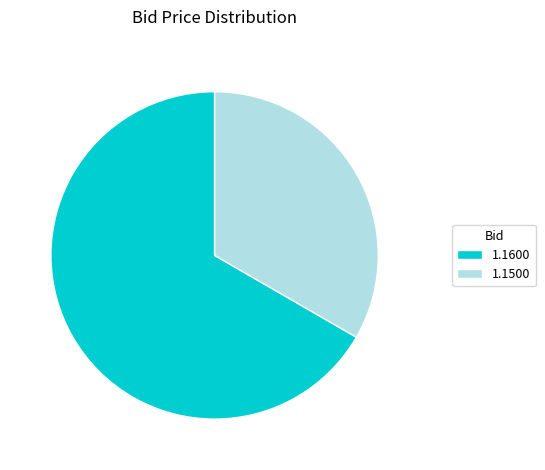

The 1.1600 slice represents 78% of the pie. True or false?

False